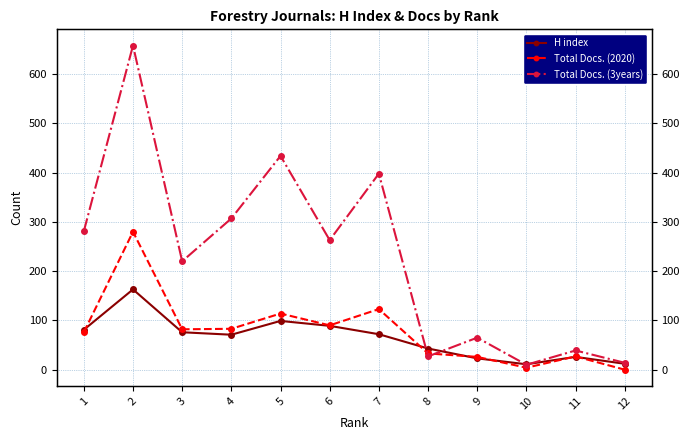

At how many categories does at least one series exceed 628?

1